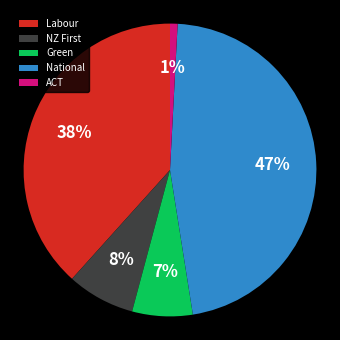

Does any single category account for the majority?

No